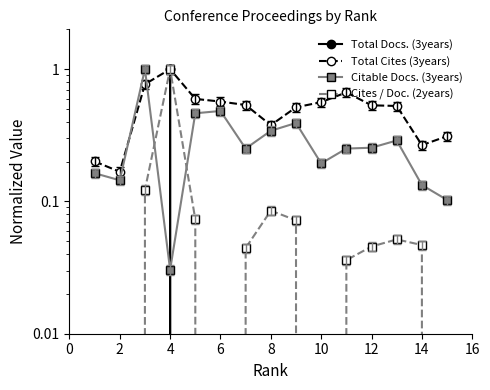

Which series has the largest range (max minus min)?

Total Docs. (3years)